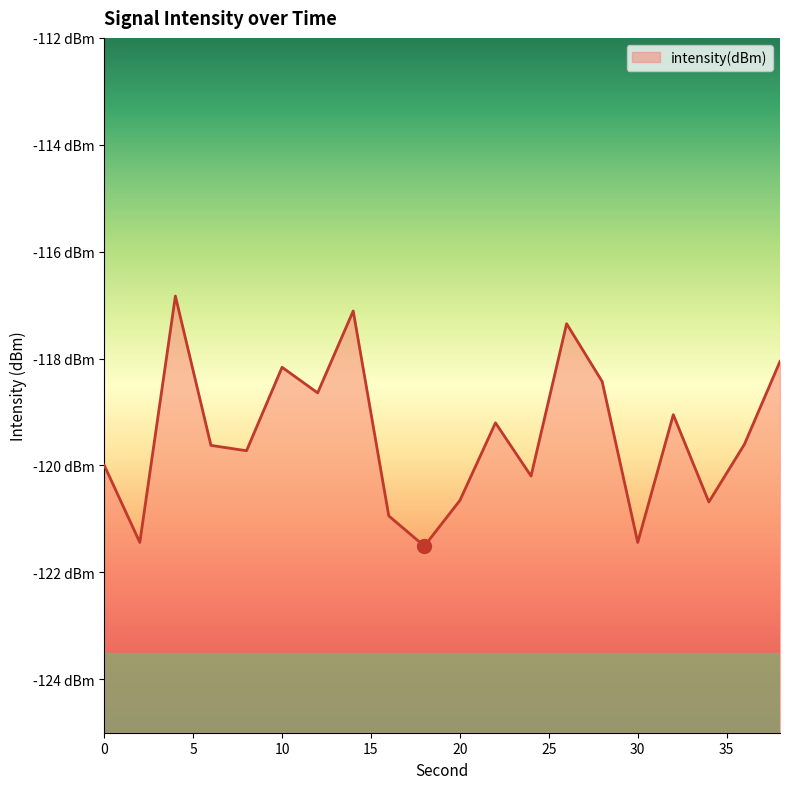

How many values are below -119?

13